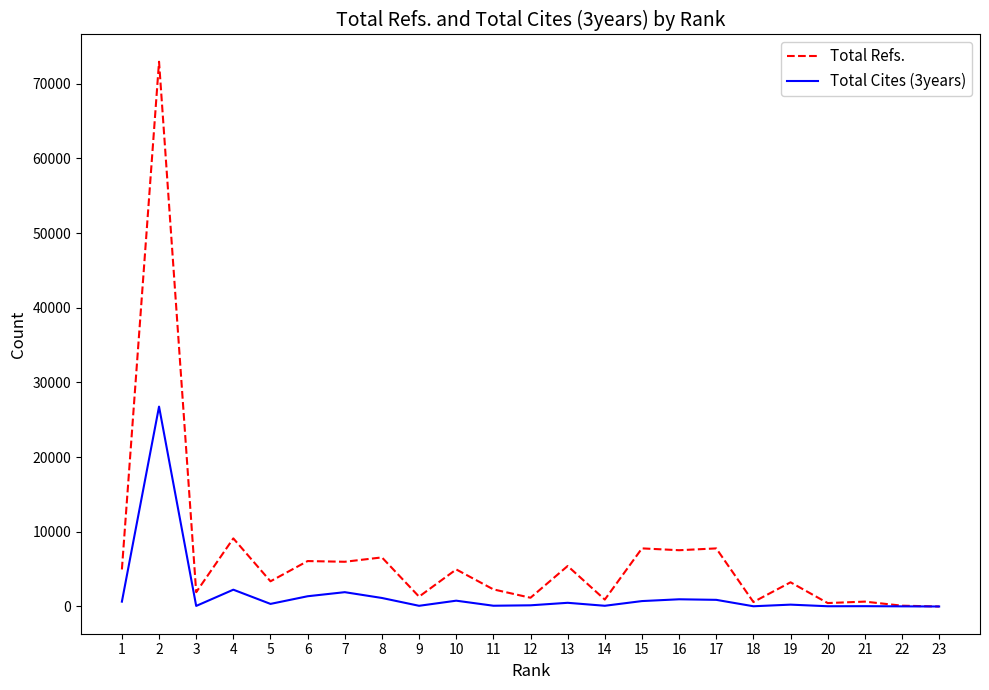

At 10, list the series in order from smallest to largest.

Total Cites (3years), Total Refs.